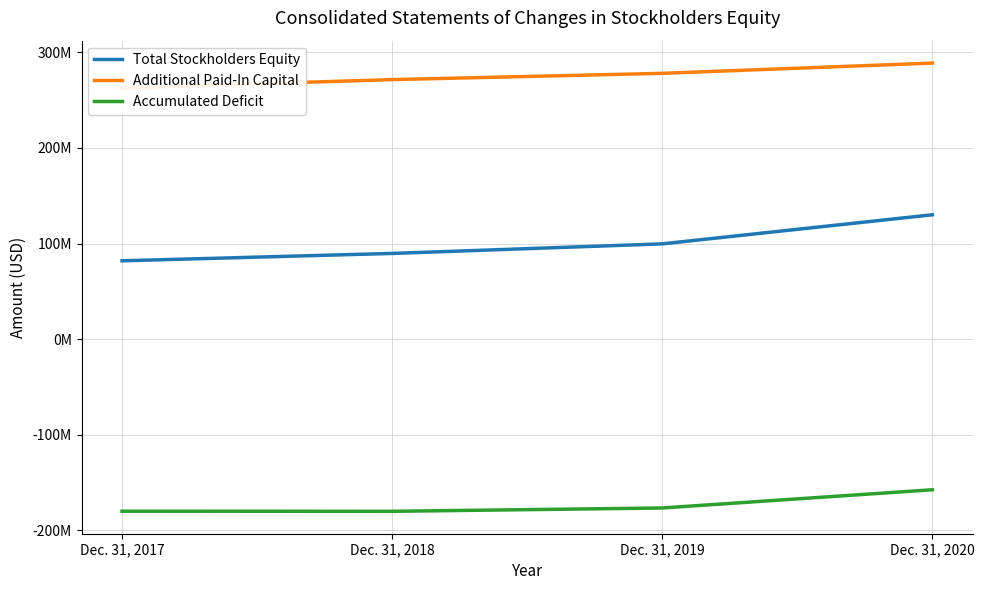

What is the spread (max minus min) of values at Dec. 31, 2019?

454861000